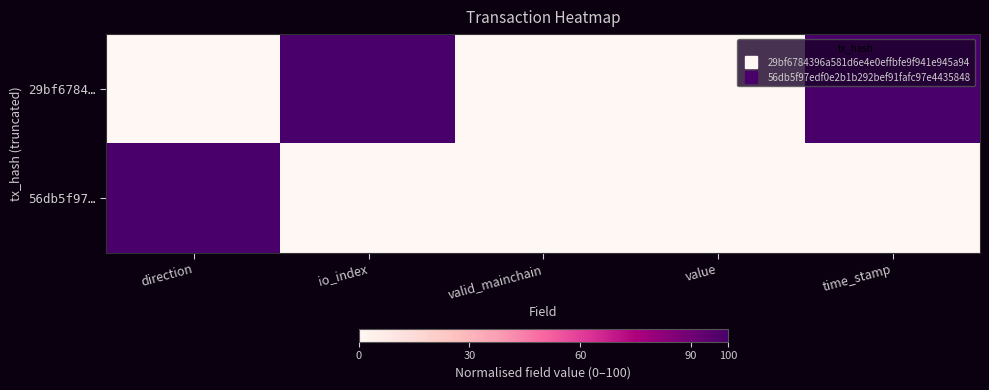

Count the number of data series in this chart.

2